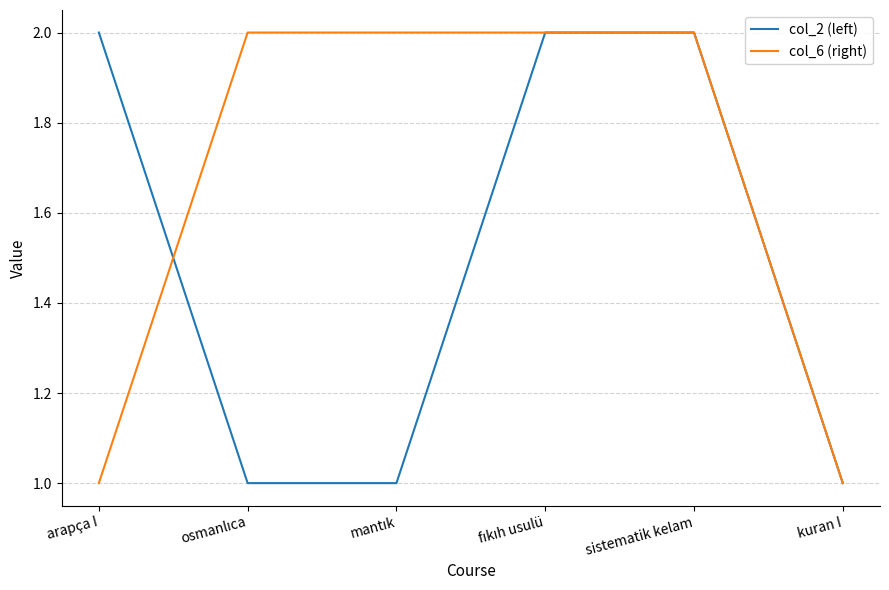

What position from the right is sistematik kelam?

2